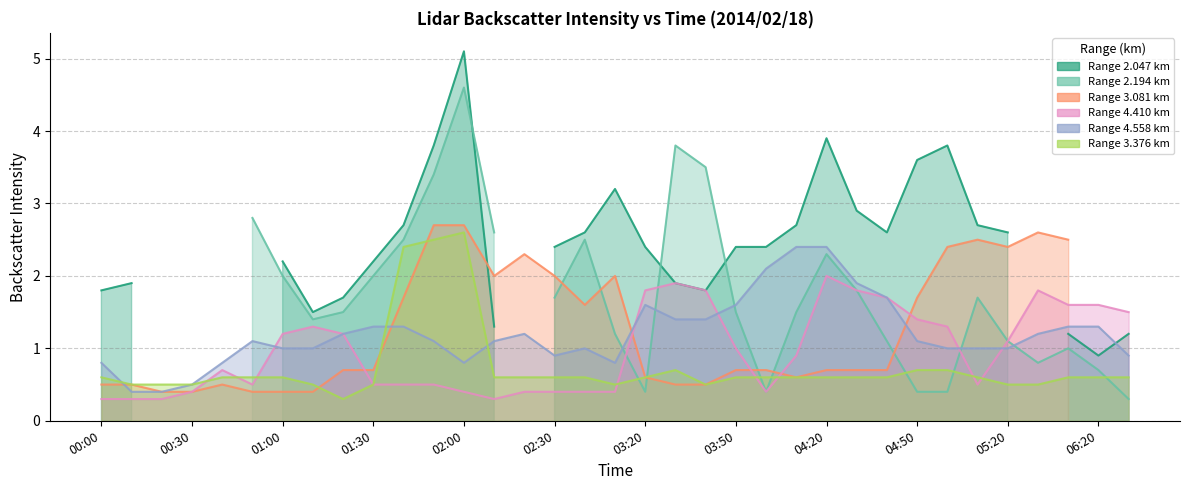

How many categories are shown in the chart?

35